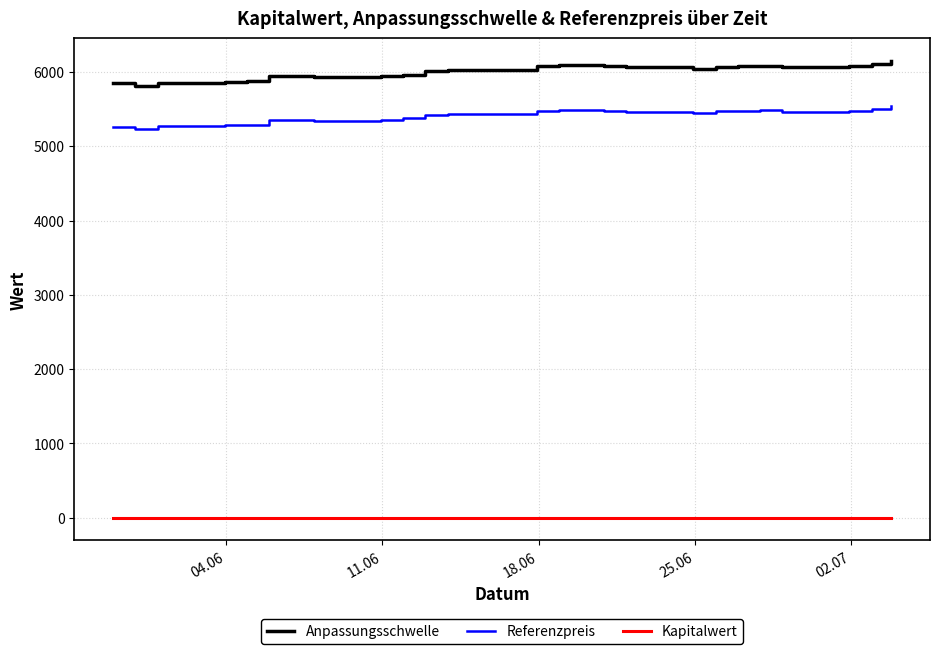

Which series has the largest total across all categories?

Anpassungsschwelle